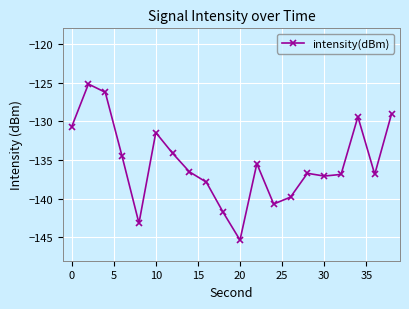

What is the maximum value shown in the chart?

-125.2